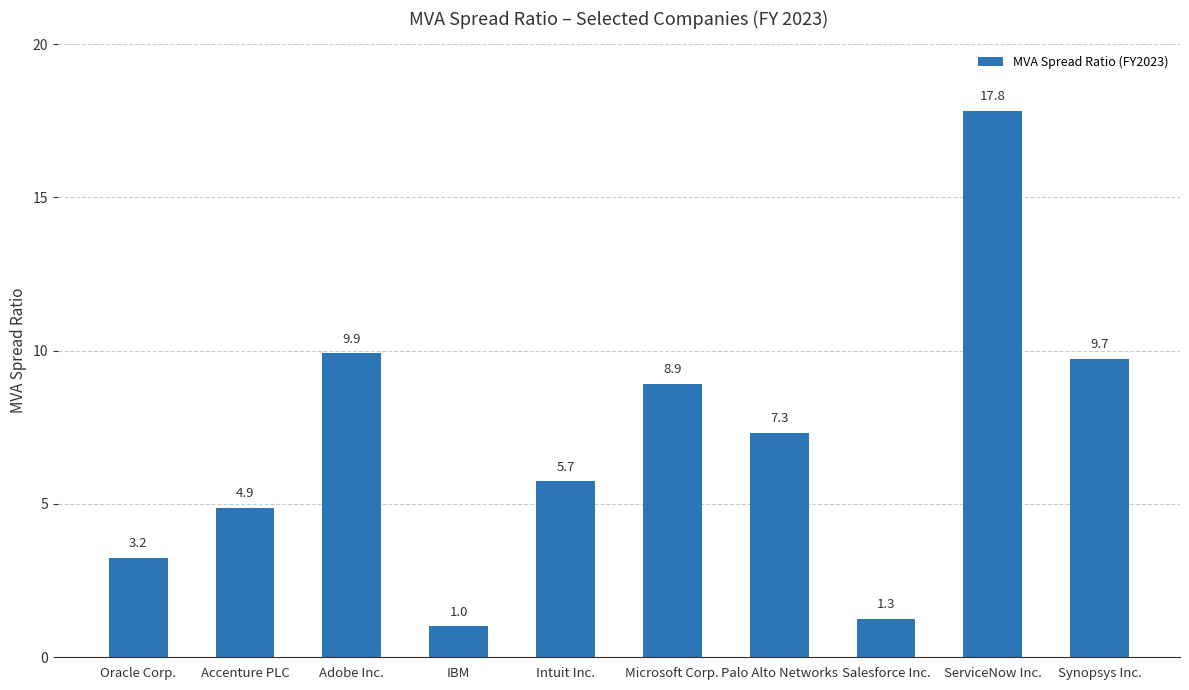

Reading right to left, extract all data points from this chart.

Synopsys Inc.=9.7	ServiceNow Inc.=17.8	Salesforce Inc.=1.3	Palo Alto Networks=7.3	Microsoft Corp.=8.9	Intuit Inc.=5.7	IBM=1.0	Adobe Inc.=9.9	Accenture PLC=4.9	Oracle Corp.=3.2